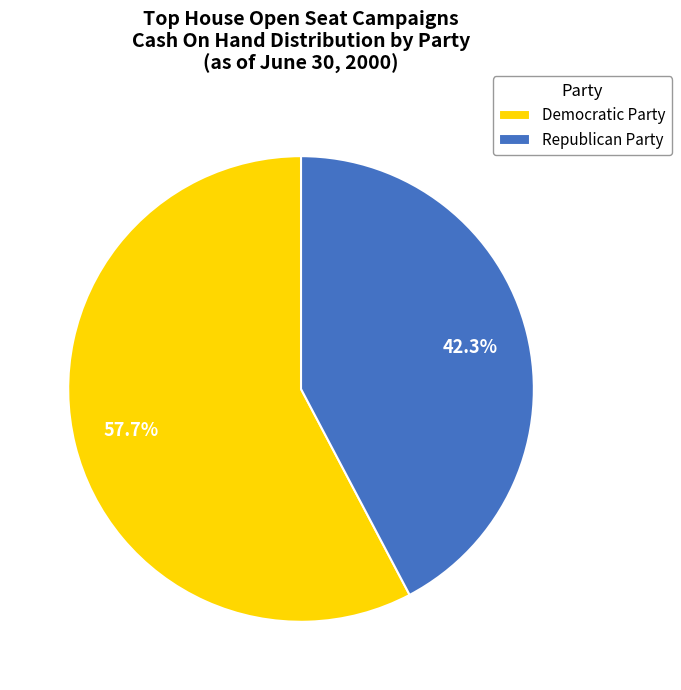

Which category has the biggest portion of the pie?

Democratic Party